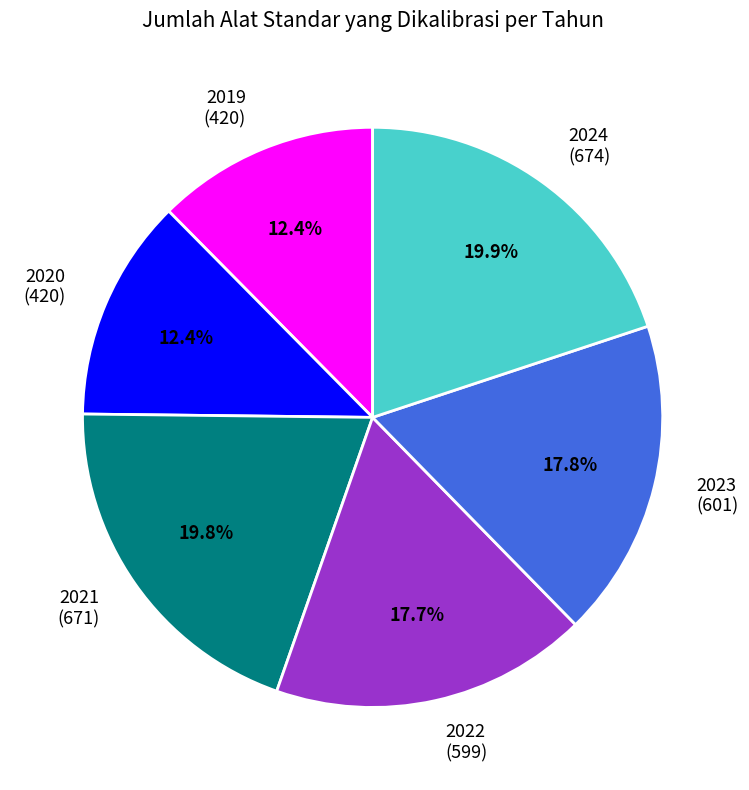

Is there any slice that represents more than half of the pie?

No